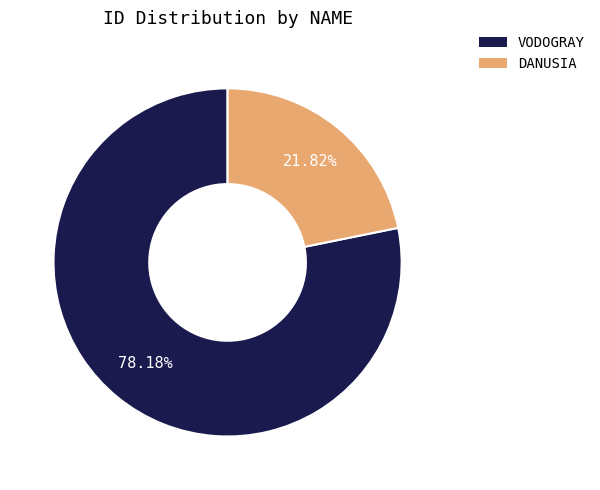

True or false: DANUSIA accounts for 22% of the total.

True